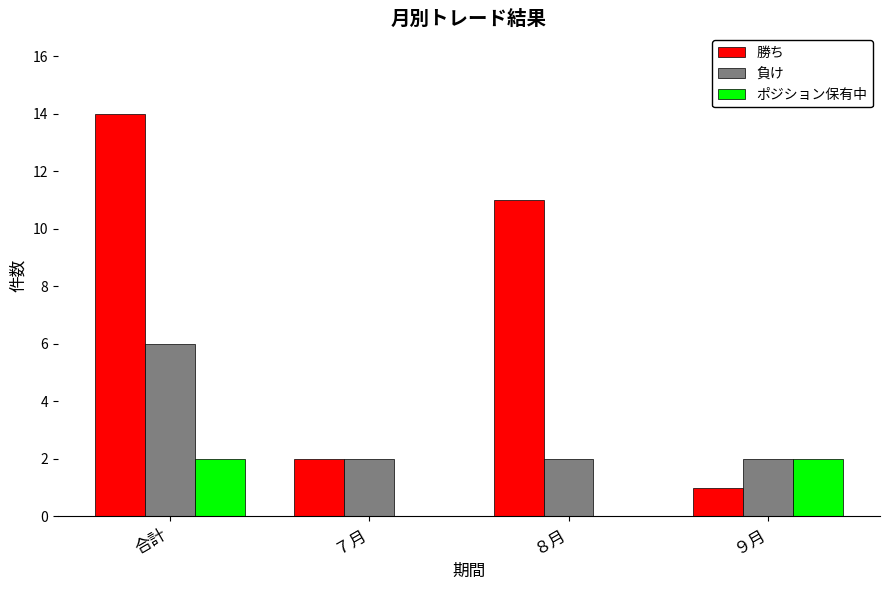

At which label does 負け reach its peak?

合計